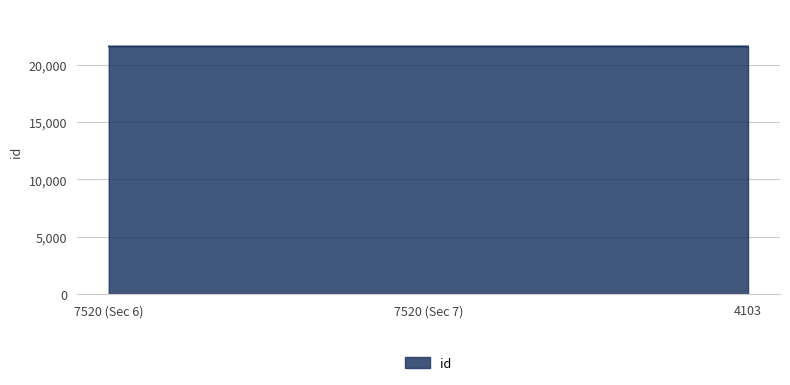

What is the minimum value shown in the chart?

21581